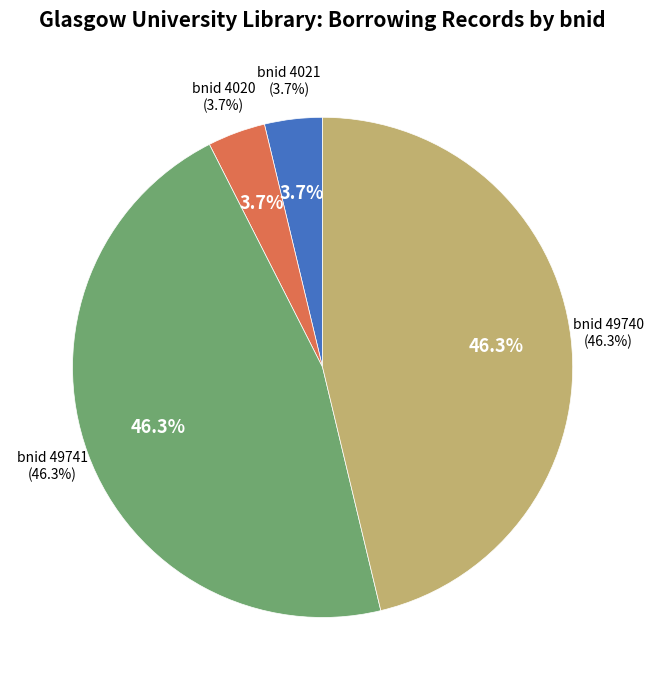

Count the number of slices in the pie.

4